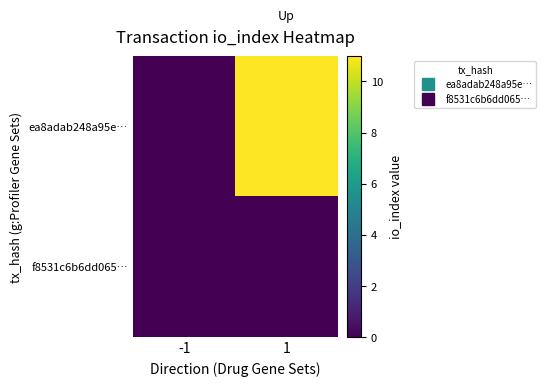

Reading right to left, extract all data points from this chart.

ea8adab248a95e…: 1=11	-1=0
f8531c6b6dd065…: 1=0	-1=0